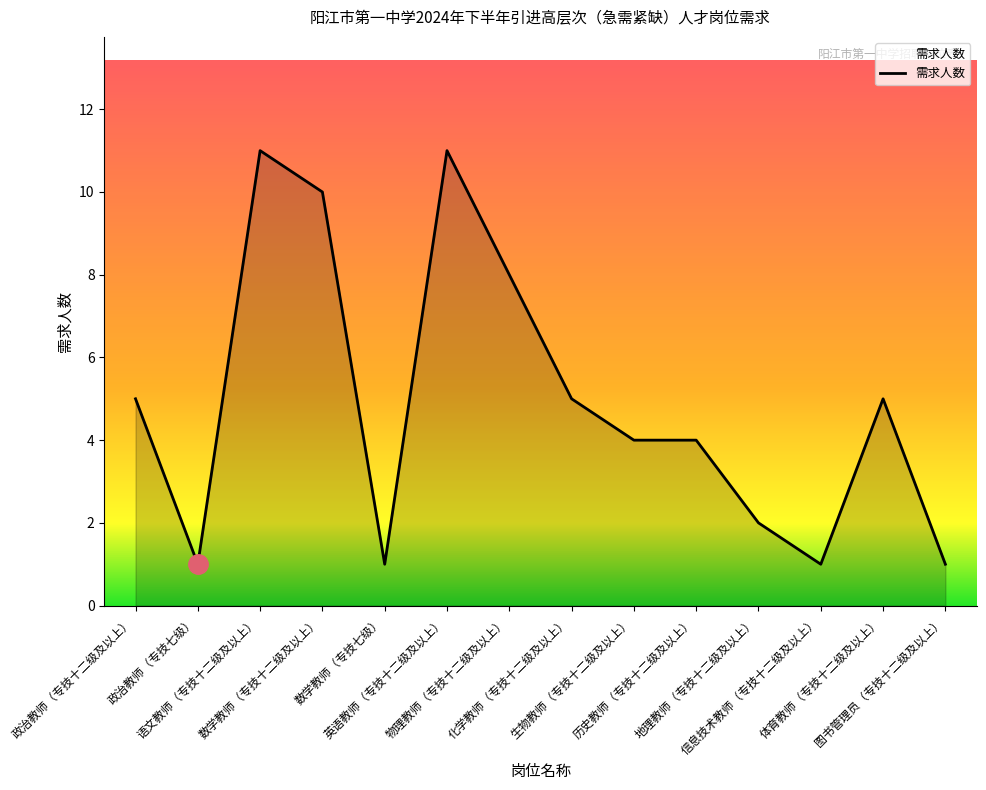

What is the greatest value displayed?

11